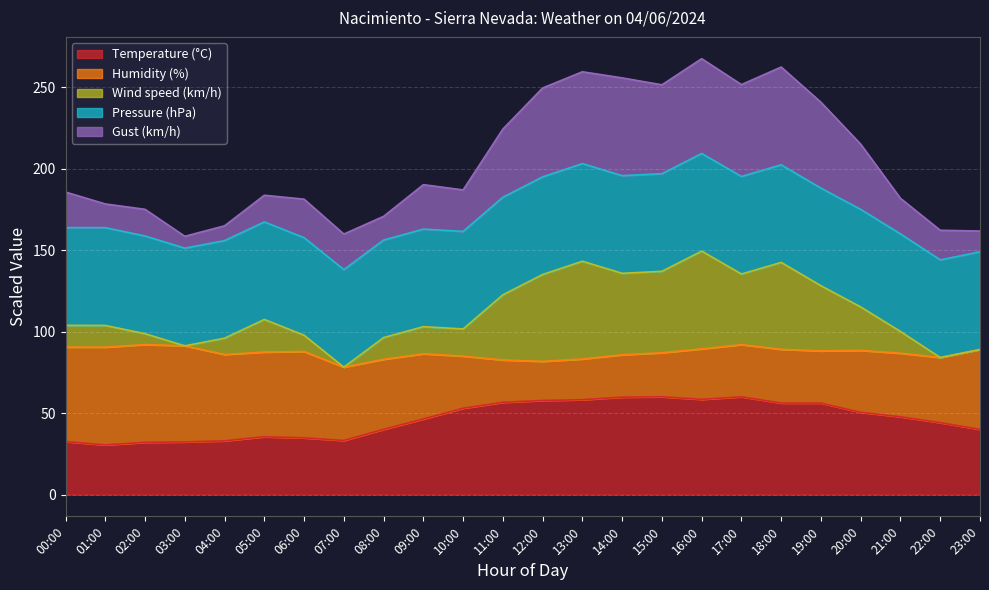

The Temperature (°C) series shows 60.0 at 17:00. True or false?

True